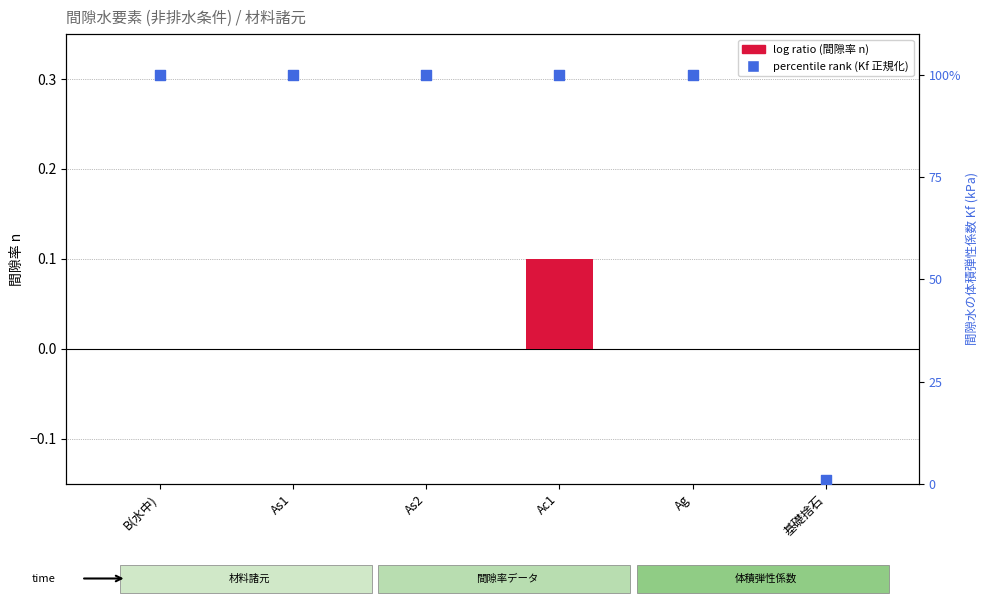

Which series has the largest Y range (max minus min)?

percentile rank within the sample